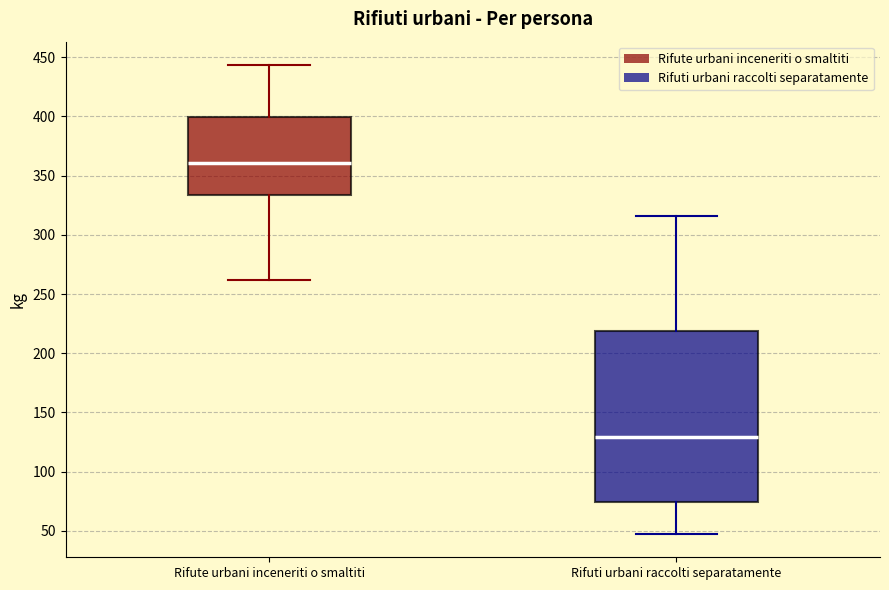

Reading left to right, transcribe this box plot: for each box, give where its median line is, the range the box spans, and where its two whiskers end, as read against the y-axis. The values are not printed on the chart, so give them approximately, as read against the axis.

Rifute urbani inceneriti o smaltiti: median 360, box 335 to 400, whiskers 260 to 445
Rifuti urbani raccolti separatamente: median 130, box 75 to 220, whiskers 50 to 315